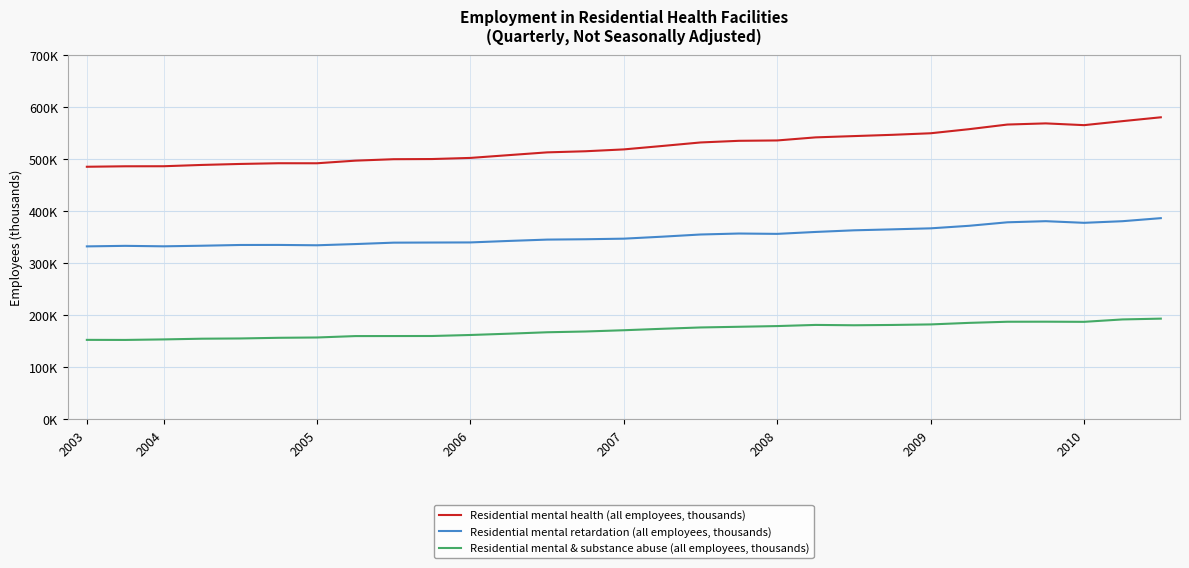

What are all the series names shown in the legend?

Residential mental health (all employees, thousands), Residential mental retardation (all employees, thousands), Residential mental & substance abuse (all employees, thousands)